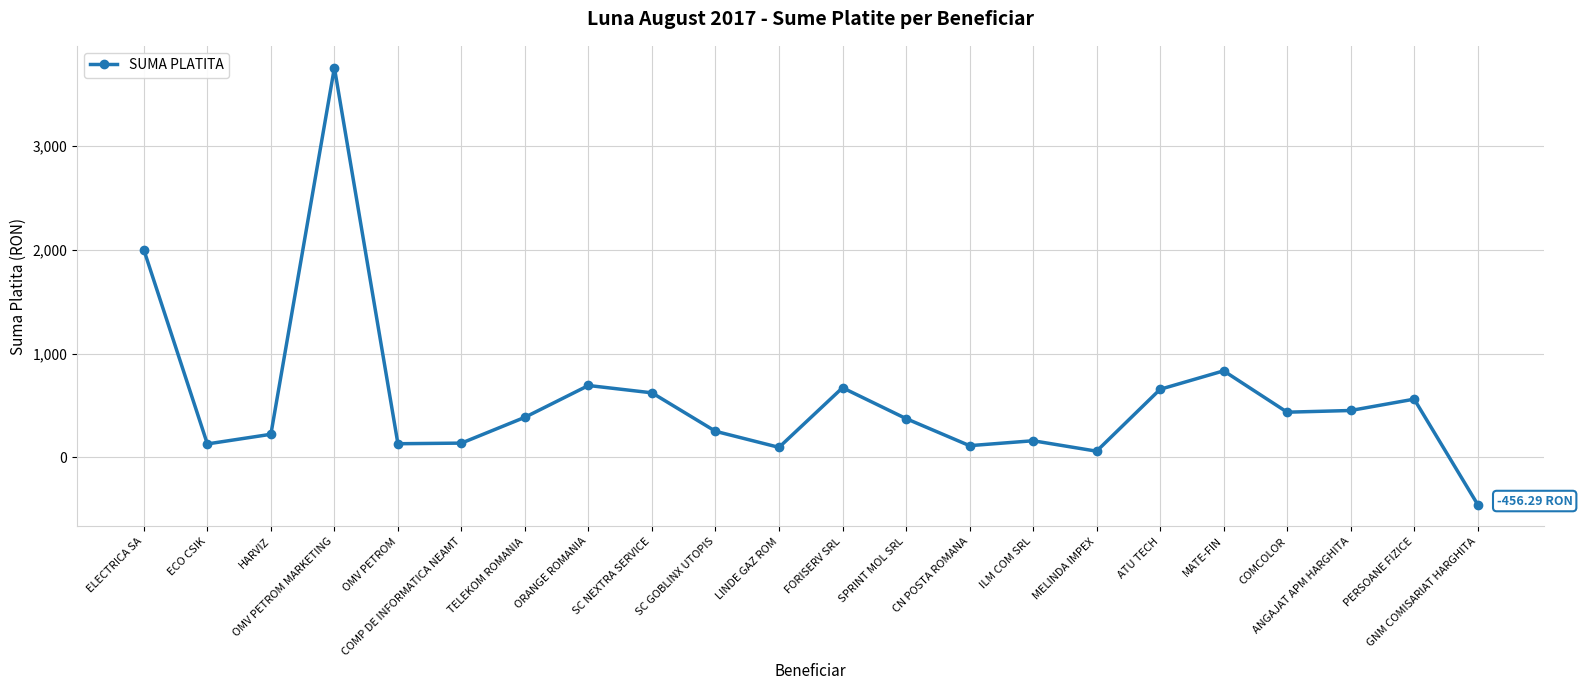

What position from the right is GNM COMISARIAT HARGHITA?

1